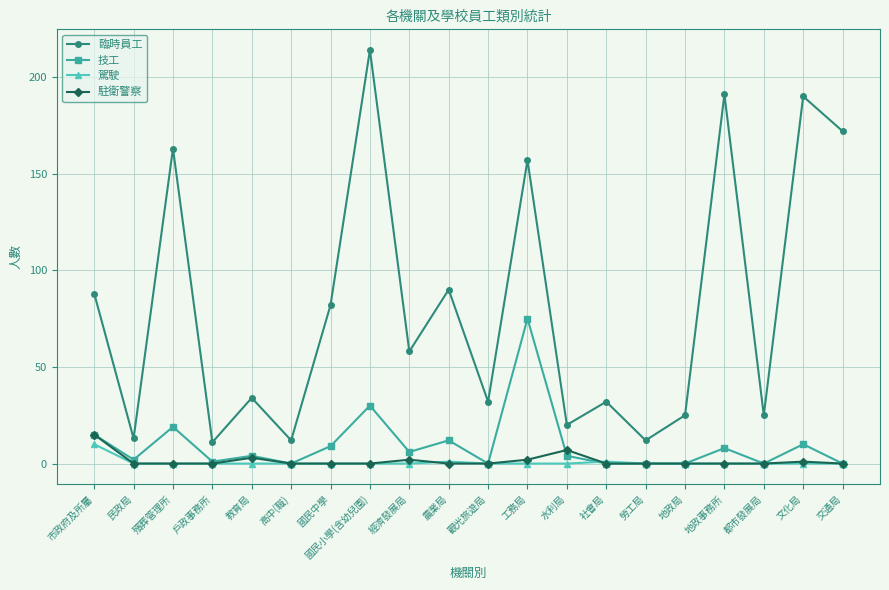

Which label corresponds to the largest value in the chart?

國民小學(含幼兒園)